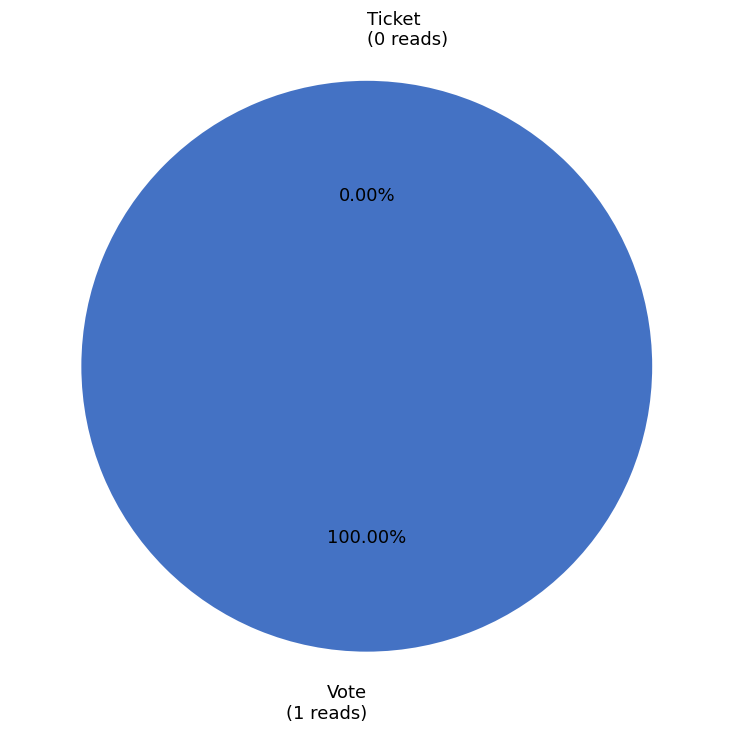

To the nearest percent, what is the difference between the largest and smallest slice percentages?

100%